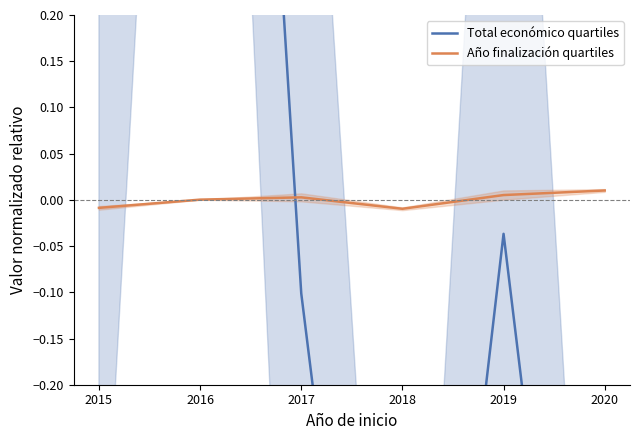

Reading right to left, extract all data points from this chart.

Total económico quartiles: 2020=-0.9	2019=-0.0	2018=-1.0	2017=-0.1	2016=1.6	2015=0.4
Año finalización quartiles: 2020=0.0	2019=0.0	2018=-0.0	2017=0.0	2016=0.0	2015=-0.0